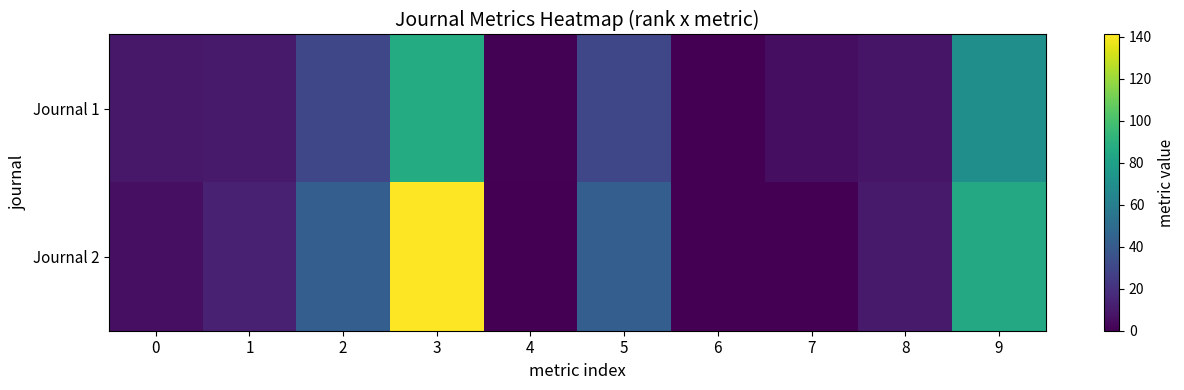

Reading left to right, transcribe all the data shown in this chart.

Journal 1: 0=9	1=10	2=30	3=87	4=1	5=30	6=0	7=5	8=8	9=70
Journal 2: 0=6	1=13	2=42	3=141	4=0	5=42	6=0	7=0	8=10	9=85